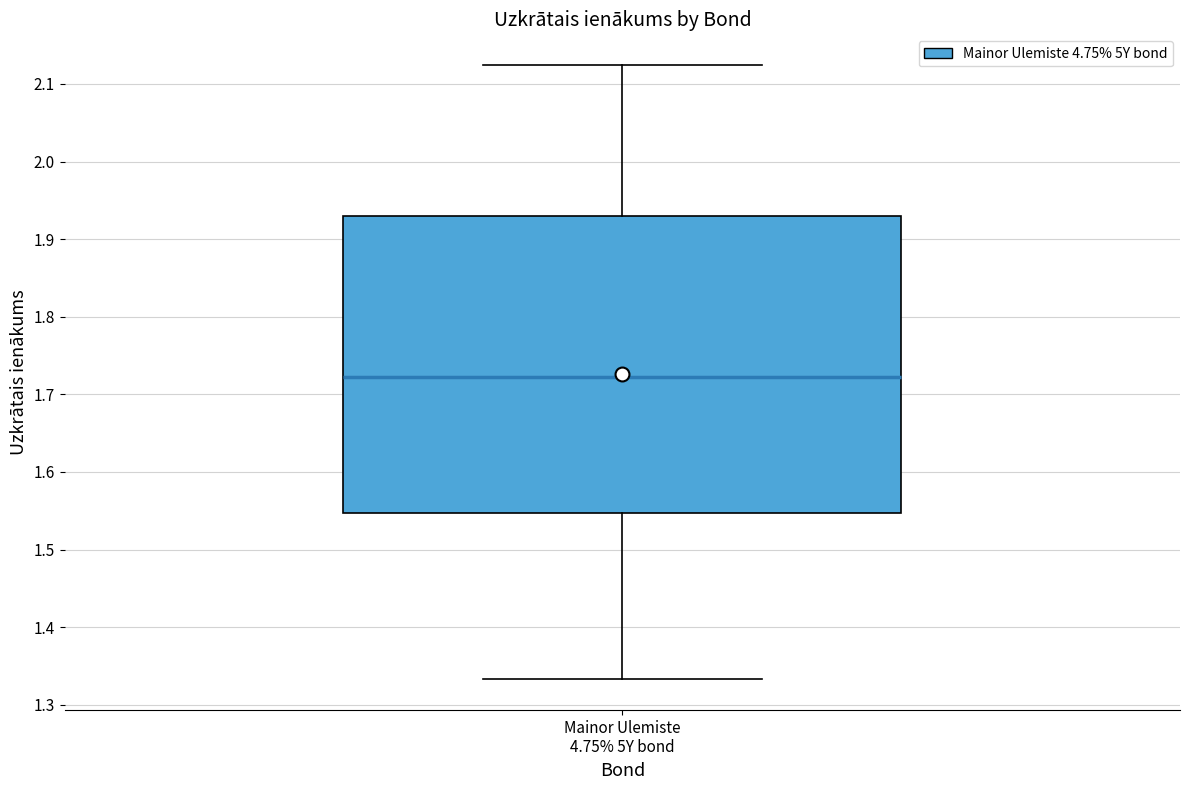

Where is the lower edge of the box for Mainor Ulemiste 4.75% 5Y bond on the y-axis? The values are not printed on the chart, so give them approximately, as read against the axis.

1.55